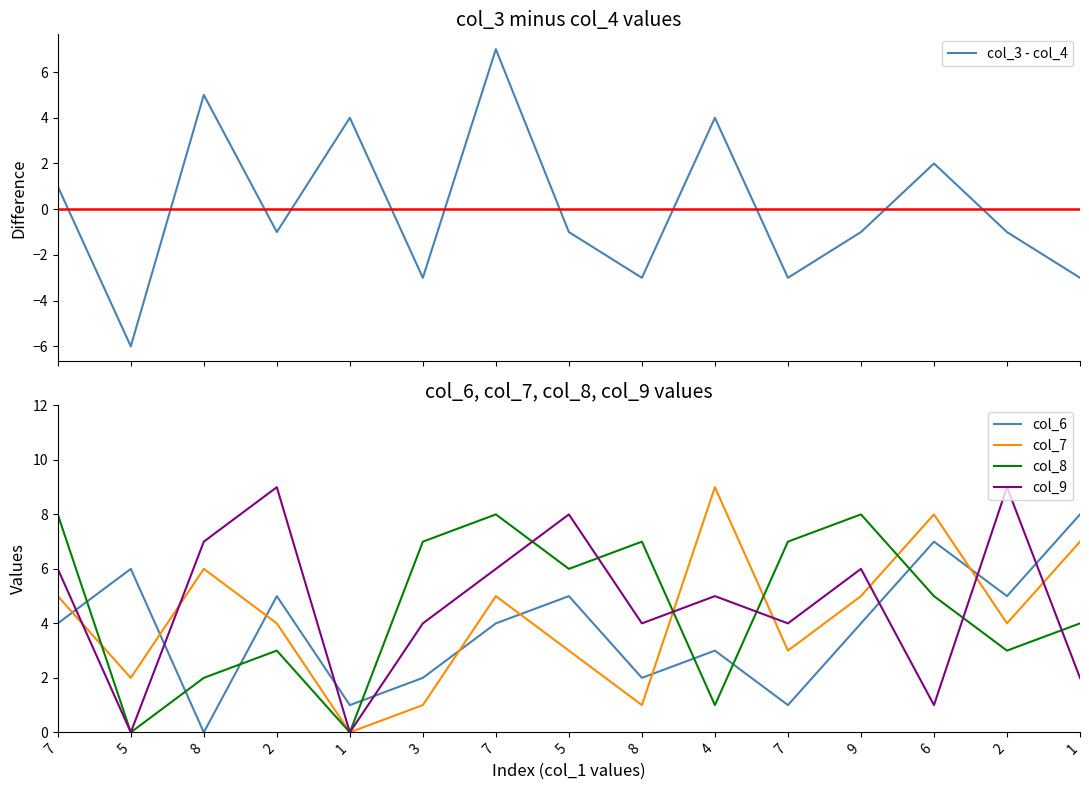

Rank the categories by col_7 value from lowest to highest.

1, 3, 8, 5, 5, 7, 2, 2, 7, 7, 9, 8, 1, 6, 4